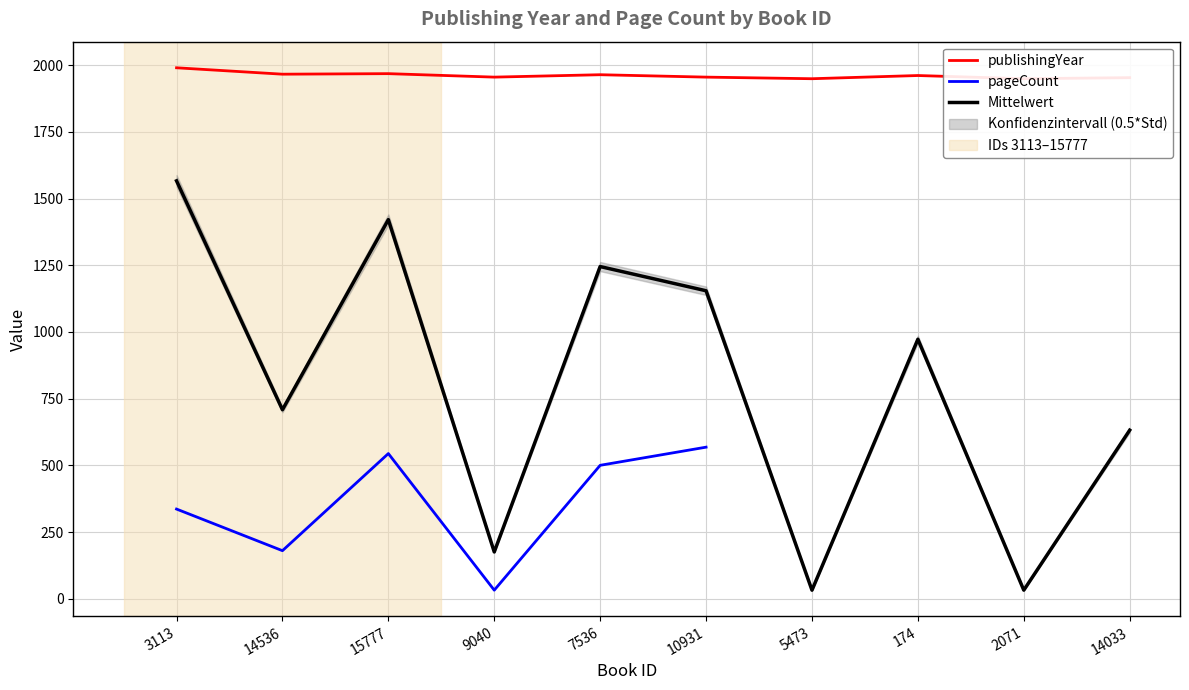

Which series has the largest total across all categories?

publishingYear